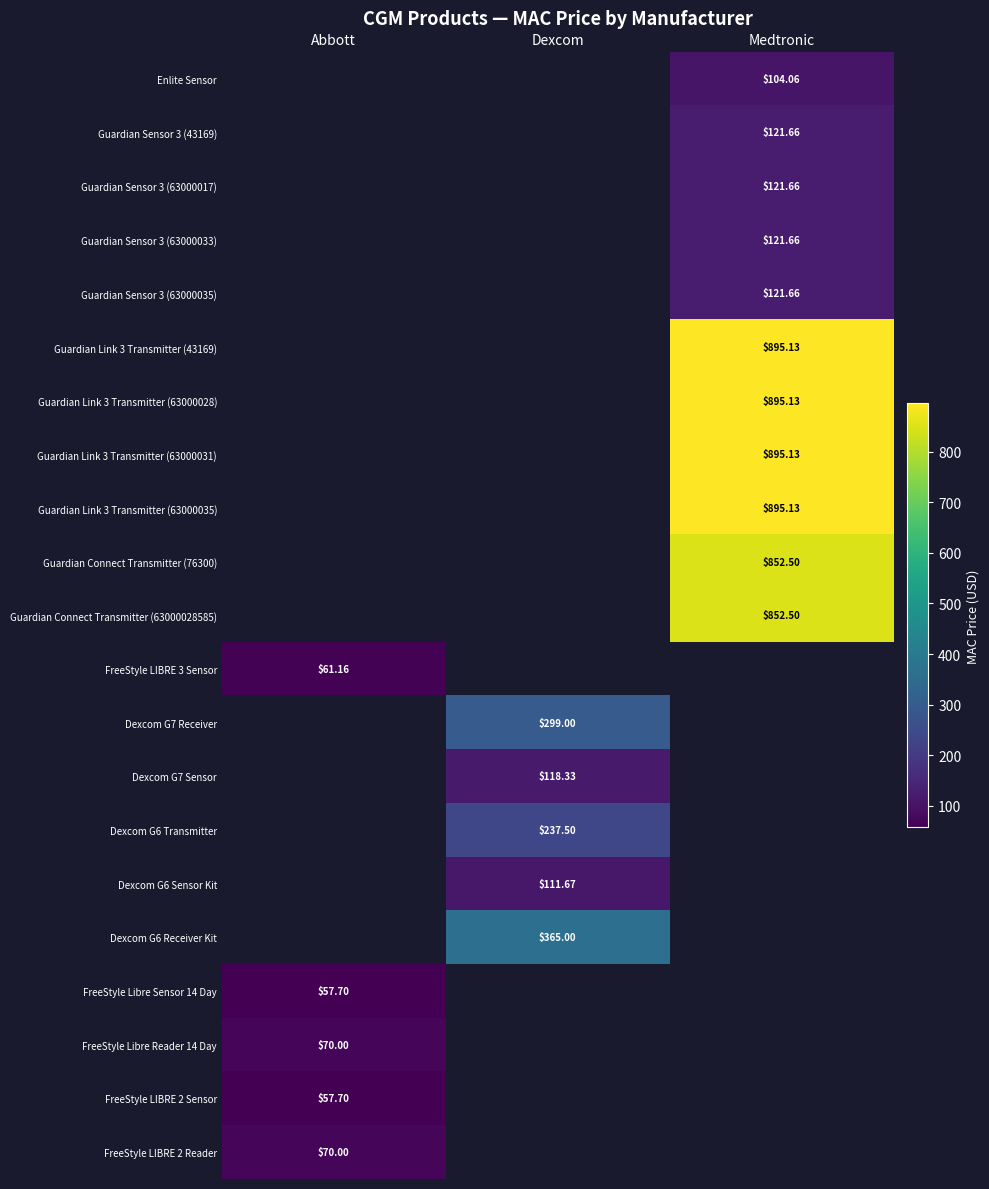

How many values in Dexcom G7 Sensor are above zero?

1